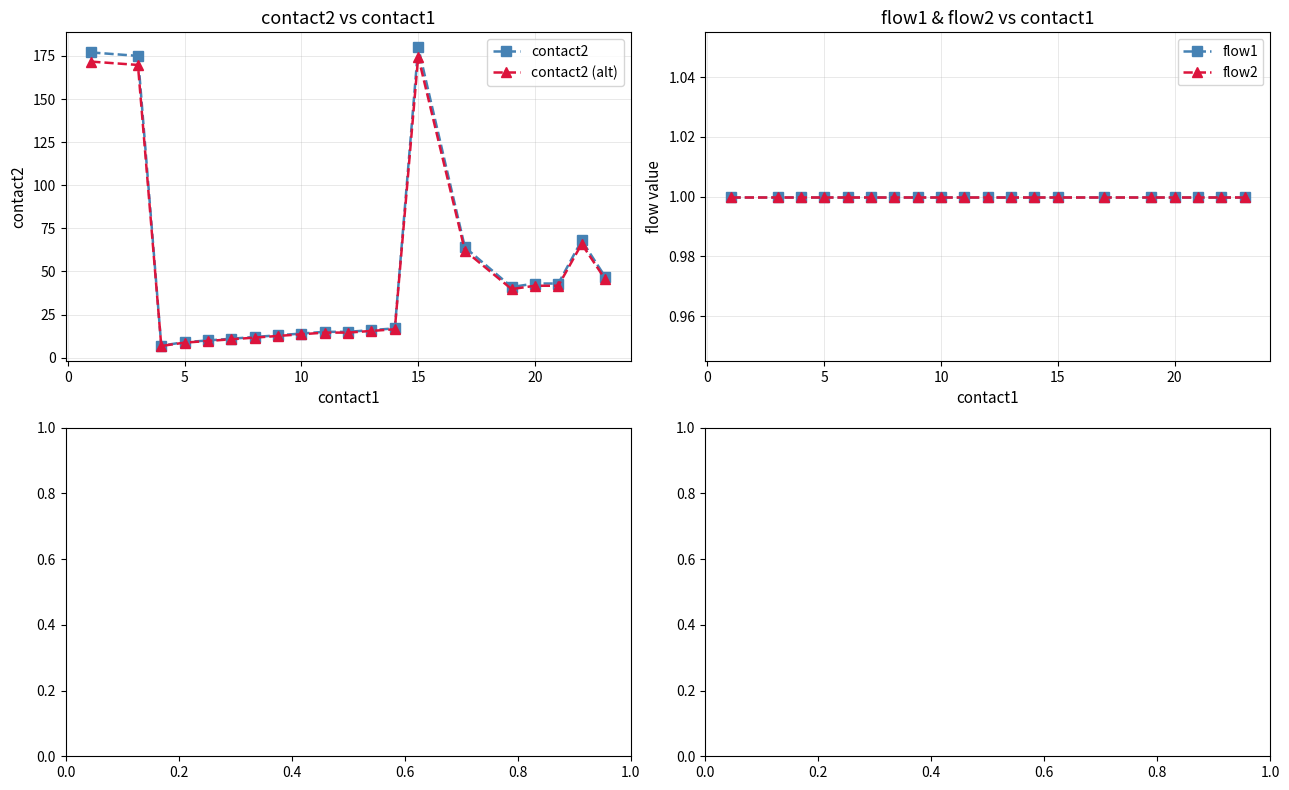

The value of contact2 at 15 is 251.0. True or false?

False